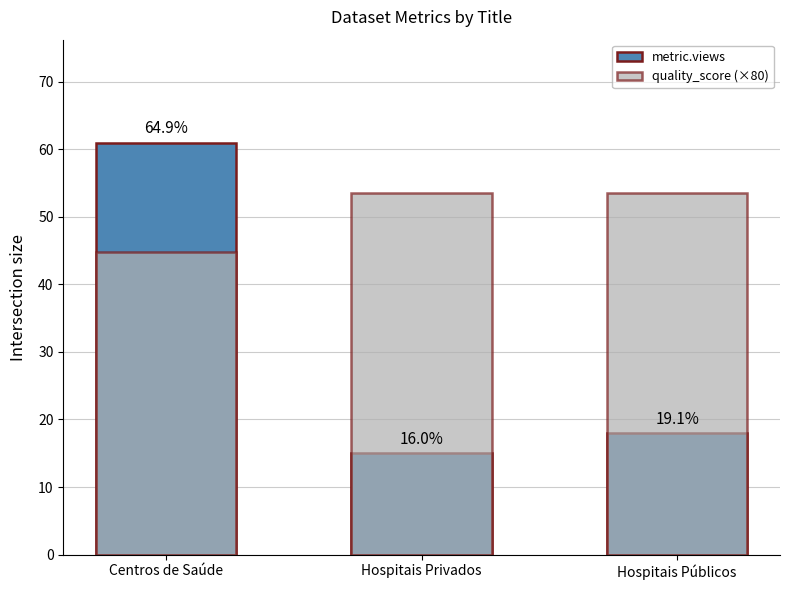

Reading left to right, extract all data points from this chart.

metric.views: Centros de Saúde=61.0	Hospitais Privados=15.0	Hospitais Públicos=18.0
quality_score (×80): Centros de Saúde=44.8	Hospitais Privados=53.6	Hospitais Públicos=53.6